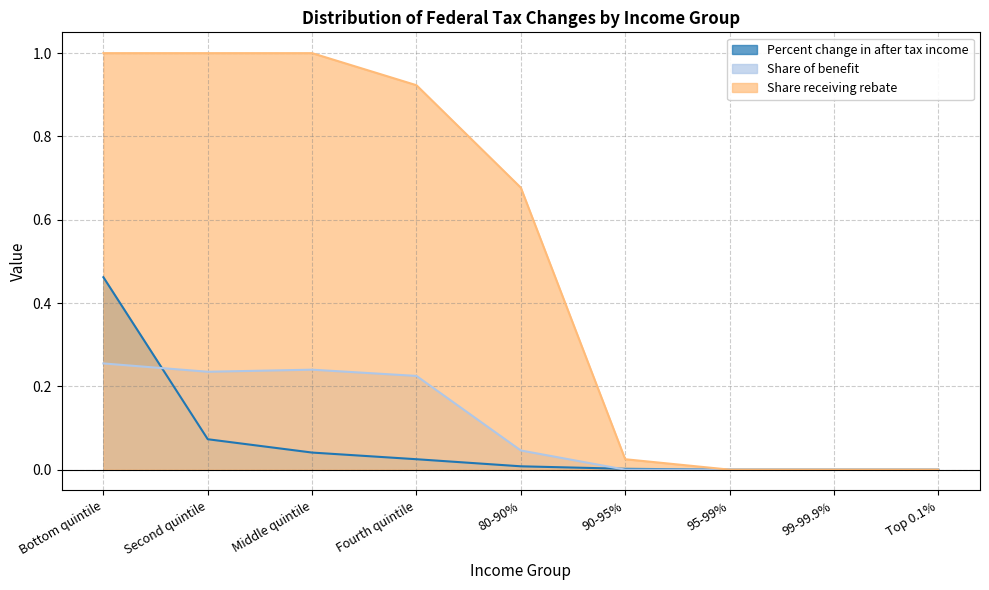

True or false: Share receiving rebate and Share of benefit cross at least once.

False